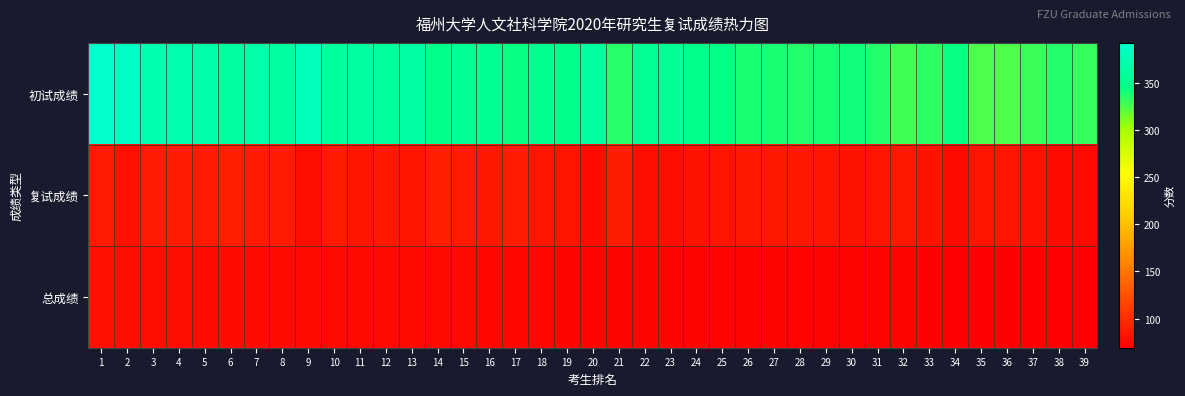

Which label corresponds to the largest value in the chart?

1